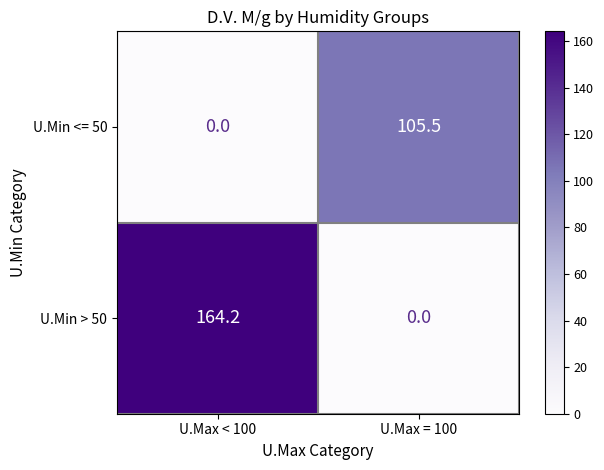

Which series has the largest total across all categories?

U.Min > 50